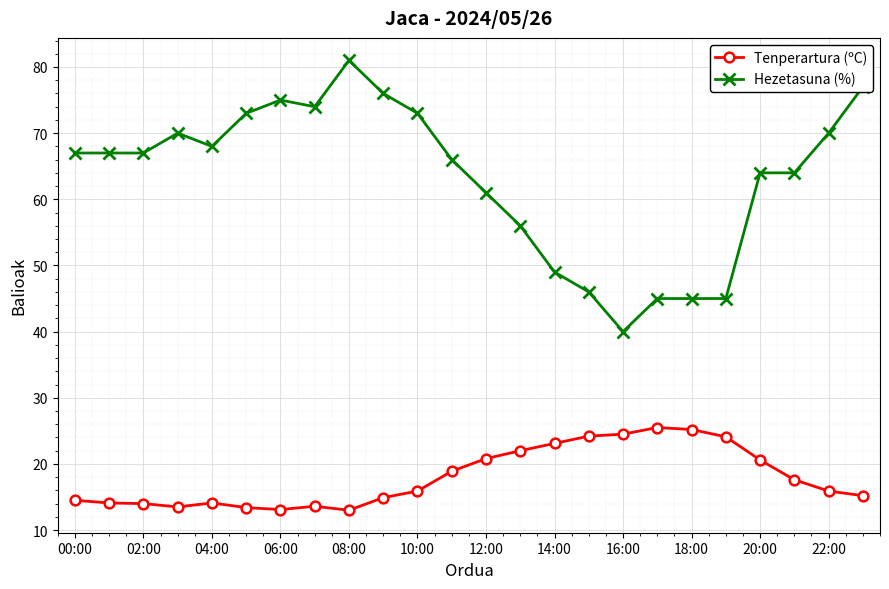

Which series has the largest total across all categories?

Hezetasuna (%)